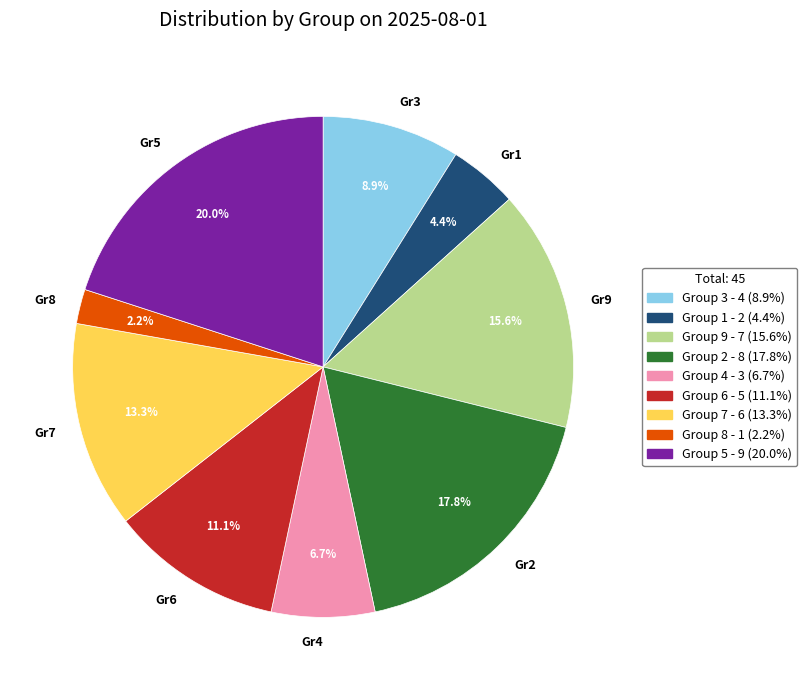

What percentage is NOT represented by Gr6?

88.9%